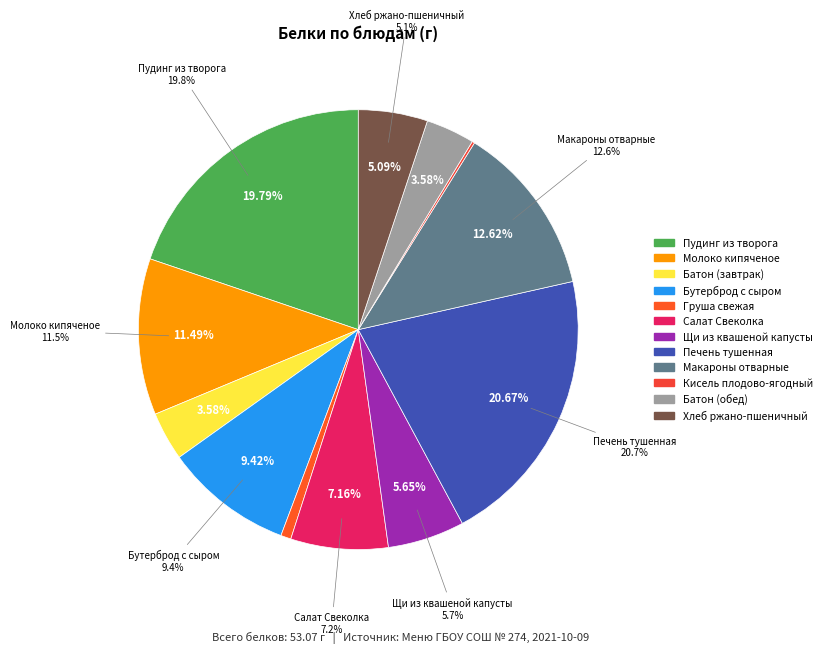

Approximately how many times larger is the value at Пудинг из творога compared to Бутерброд с сыром?

2.1